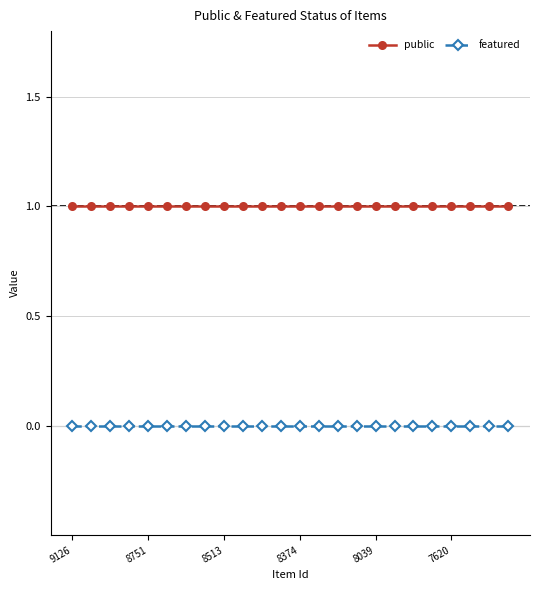

List the series in order of their peak value, highest first.

public, featured